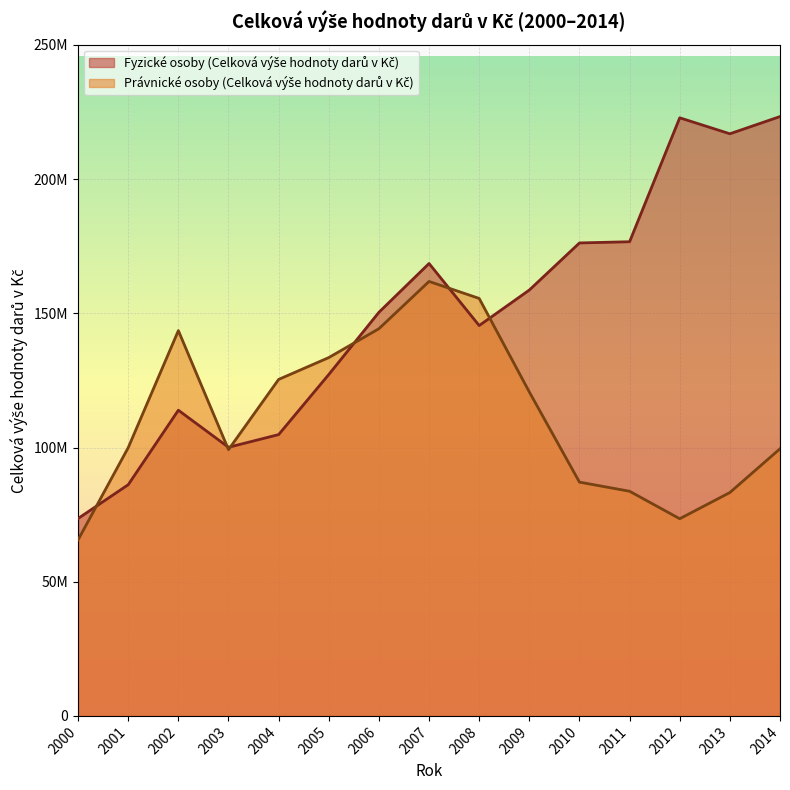

Does the chart display data point markers on the line(s)?

No